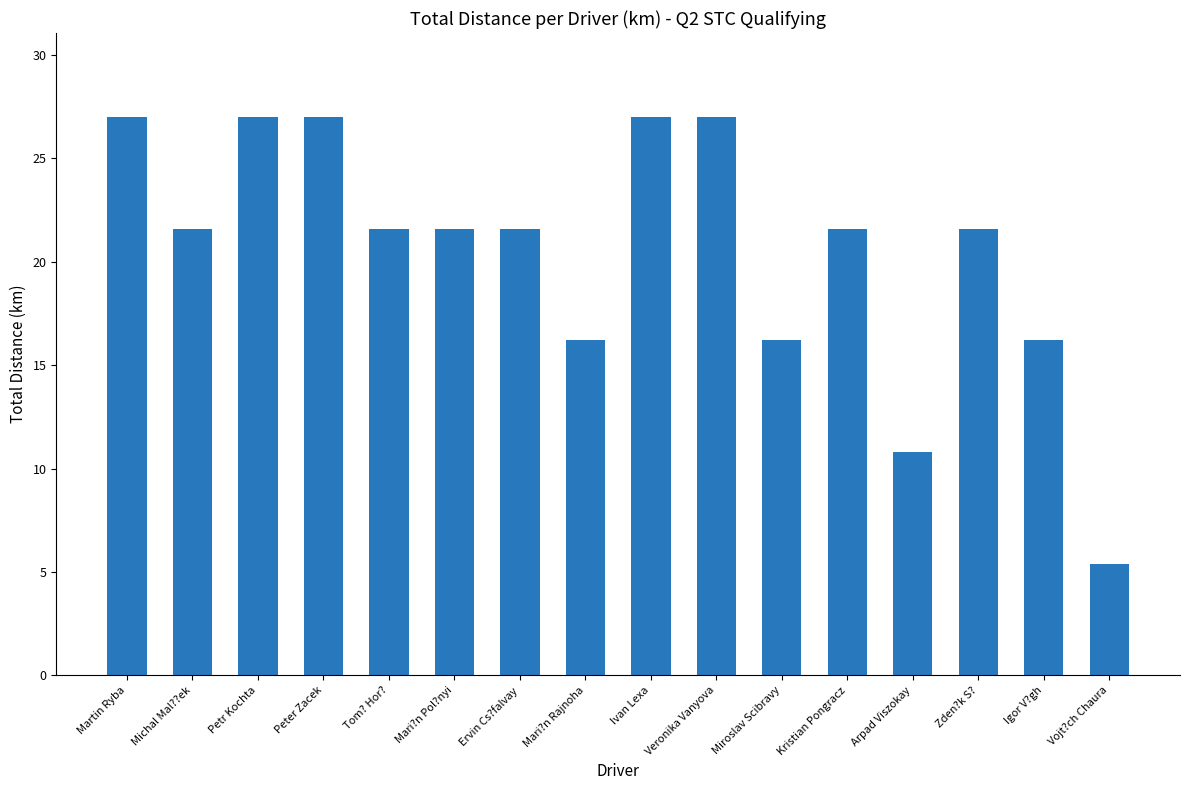

Reading left to right, list all the values displayed in this chart.

27.0	21.6	27.0	27.0	21.6	21.6	21.6	16.2	27.0	27.0	16.2	21.6	10.8	21.6	16.2	5.4